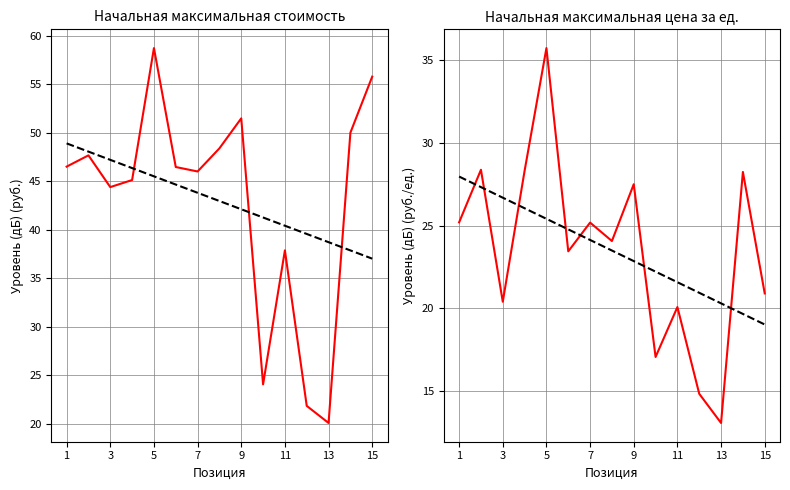

How many interior local valleys does the Начальная максимальная стоимость series have?

4